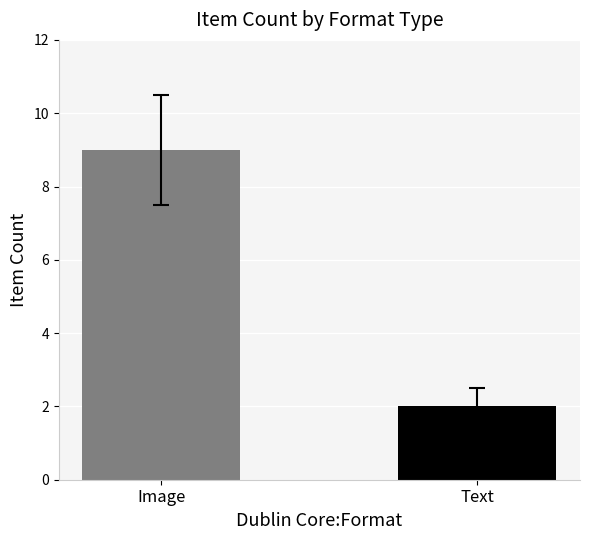

Is it true that the value at Text is 4?

False